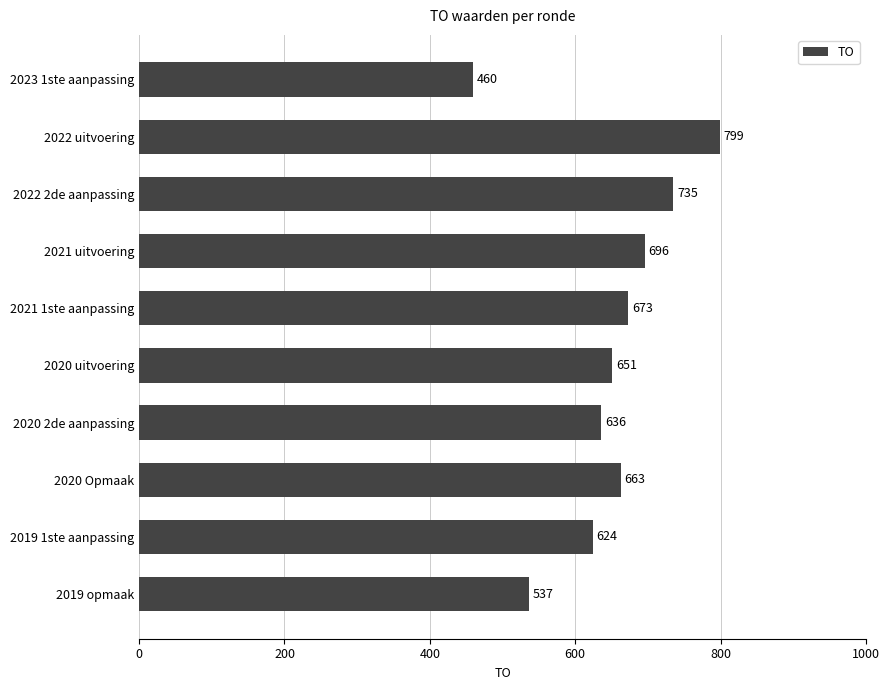

What position from the bottom is 2023 1ste aanpassing?

10